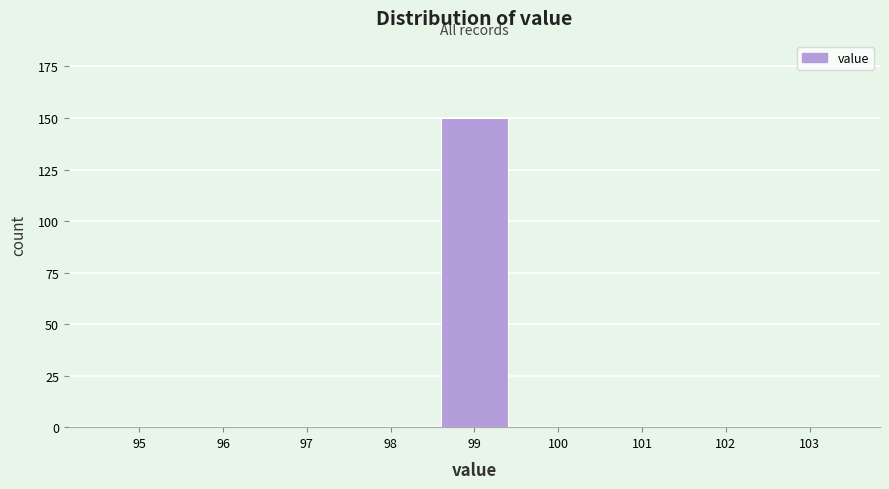

Reading right to left, transcribe all the data shown in this chart.

103=0	102=0	101=0	100=0	99=150	98=0	97=0	96=0	95=0